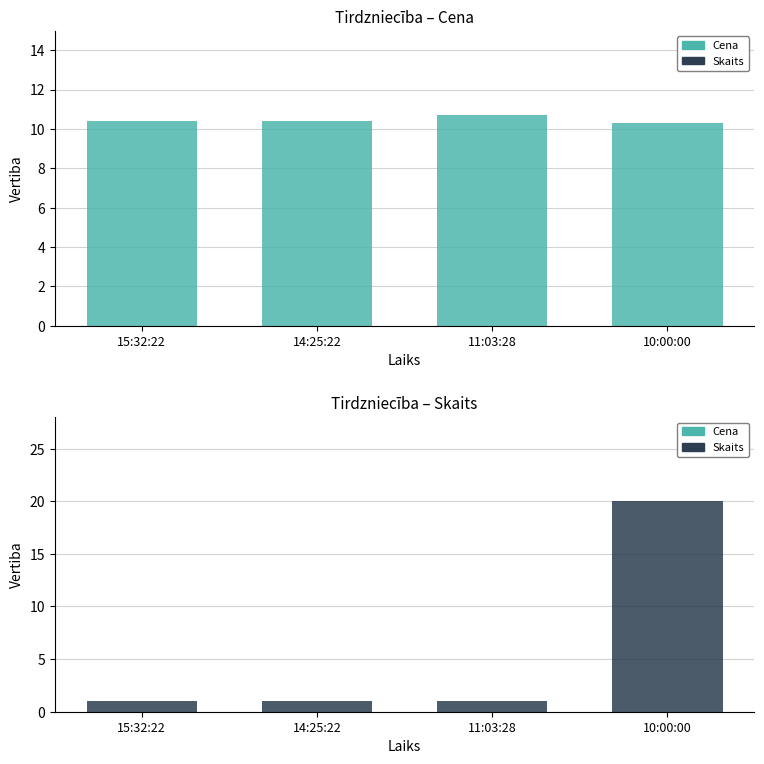

True or false: Cena has a value of 5.5 at 11:03:28.

False